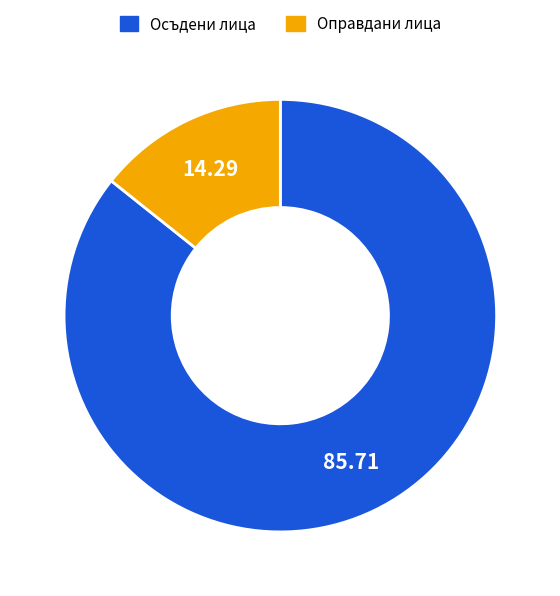

Is there any slice that represents more than half of the pie?

Yes